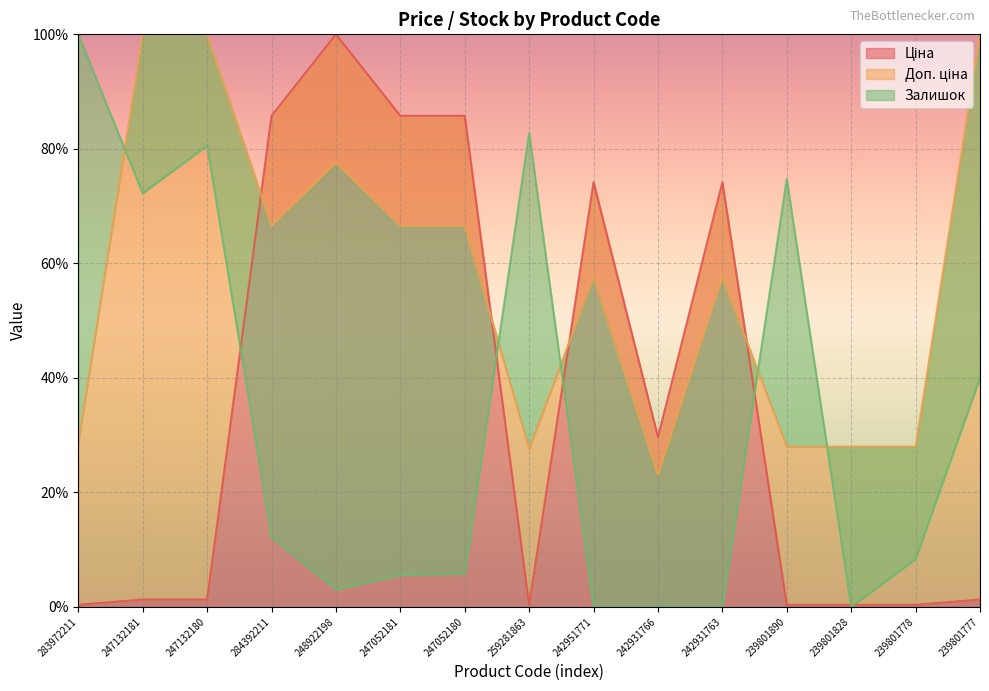

In Доп. ціна, how many points are higher than both neighbors (excluding endpoints)?

3